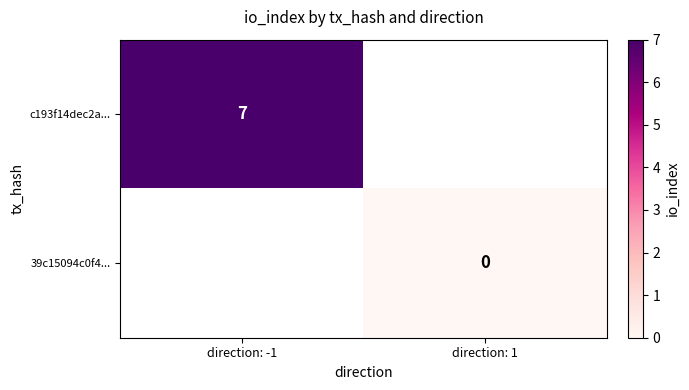

Which series has the largest range (max minus min)?

c193f14dec2a...